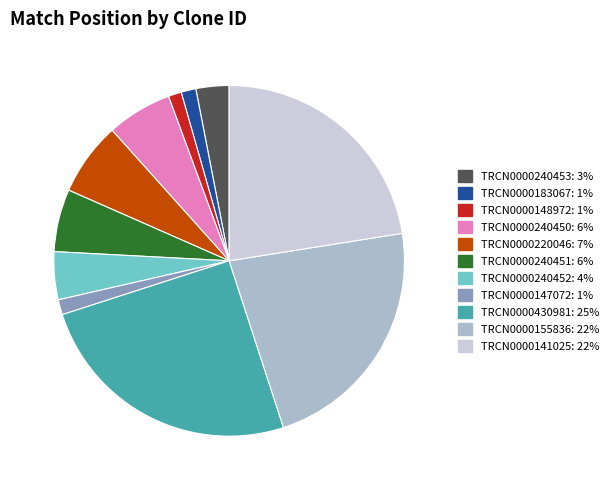

Which slice is the largest?

TRCN0000430981